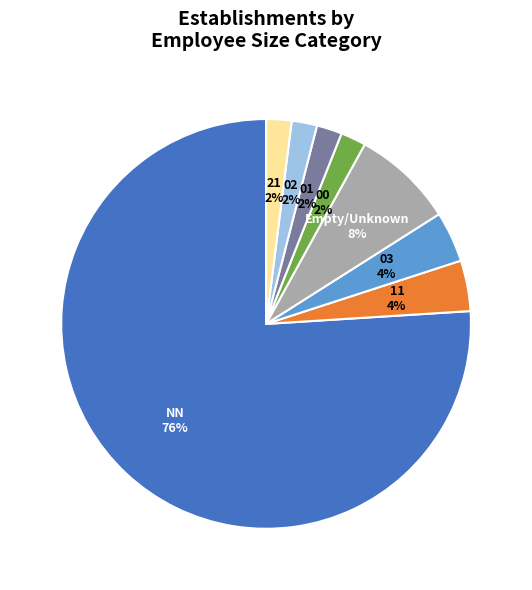

Is the sum of 03 and 02 greater than half?

No